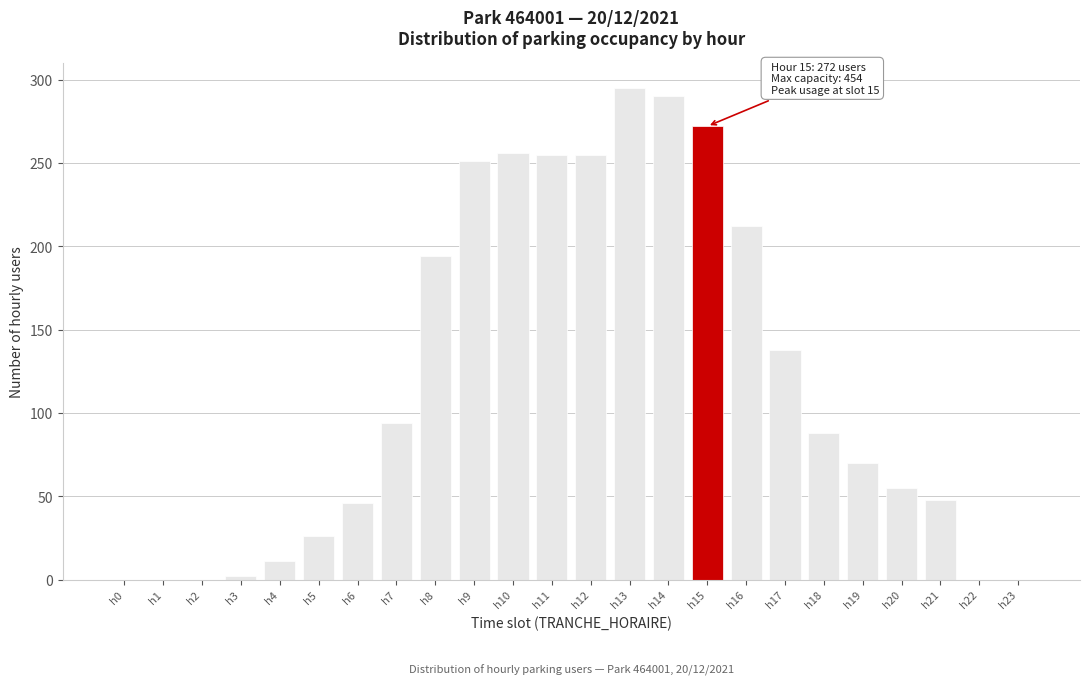

Is it true that the value at h11 is 454?

False